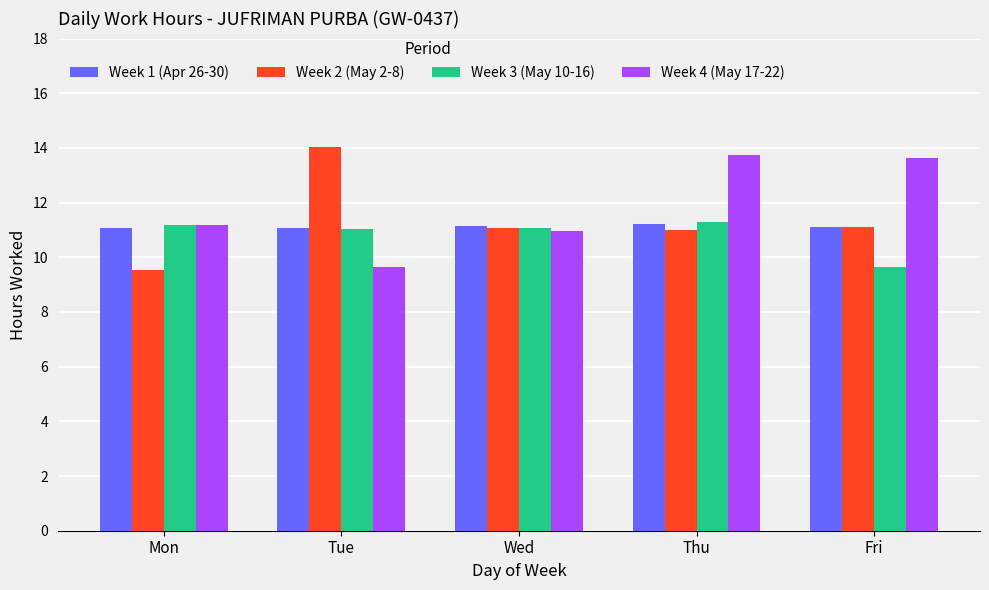

What is the value of the Week 3 (May 10-16) bar at the 1st from the left?

11.2